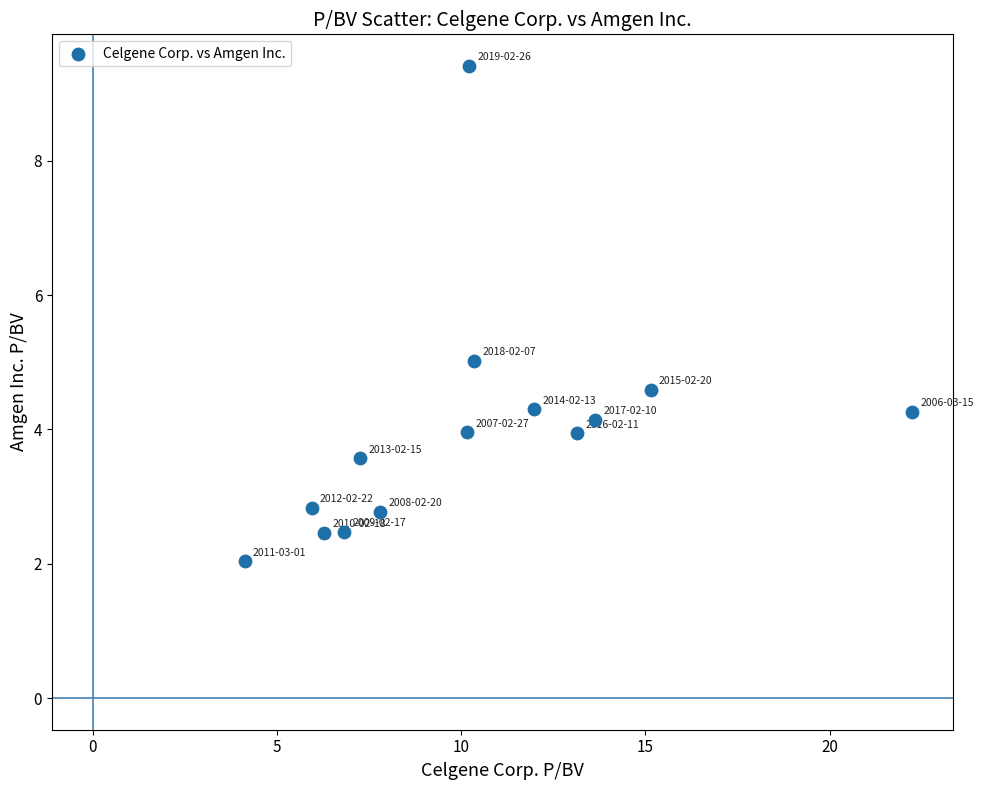

What is the range of Y values (max minus min)?

7.4